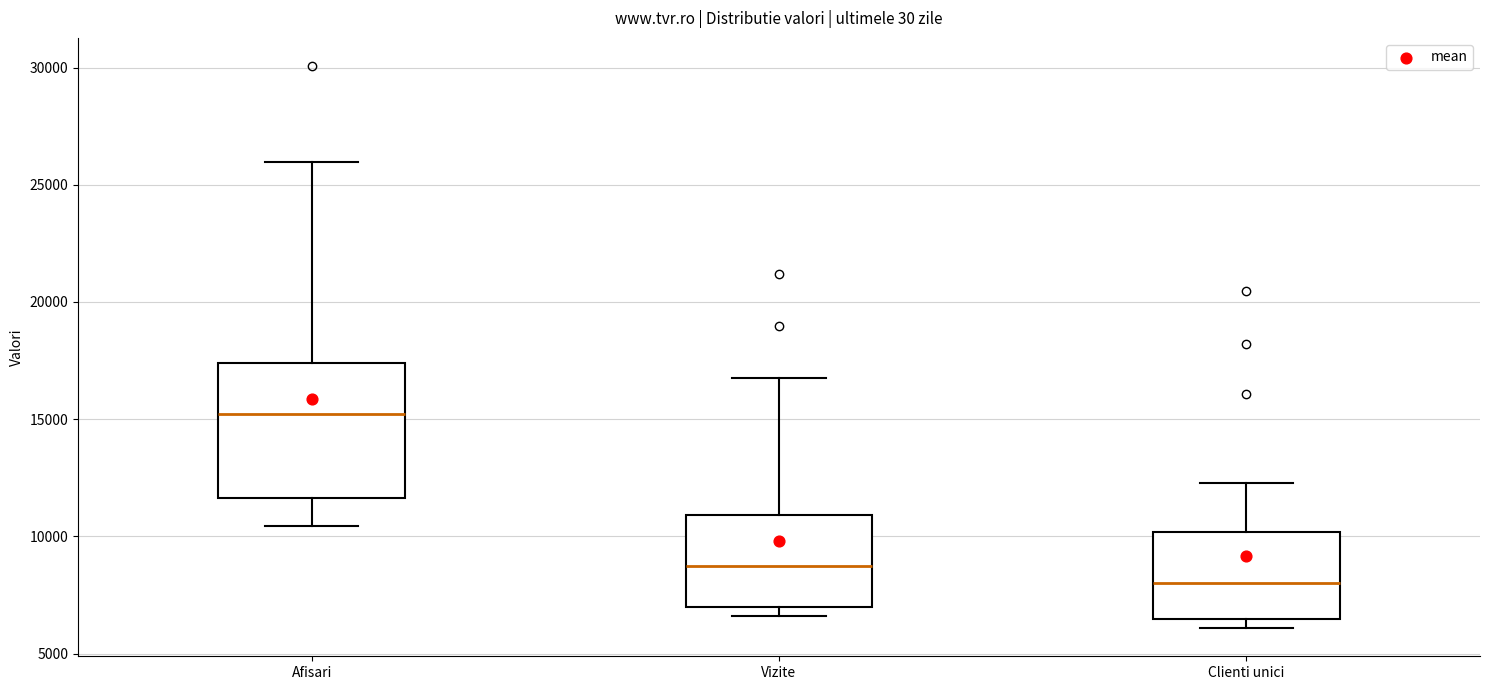

Comparing the boxes themselves (not the whiskers), which one is the tallest?

Afisari